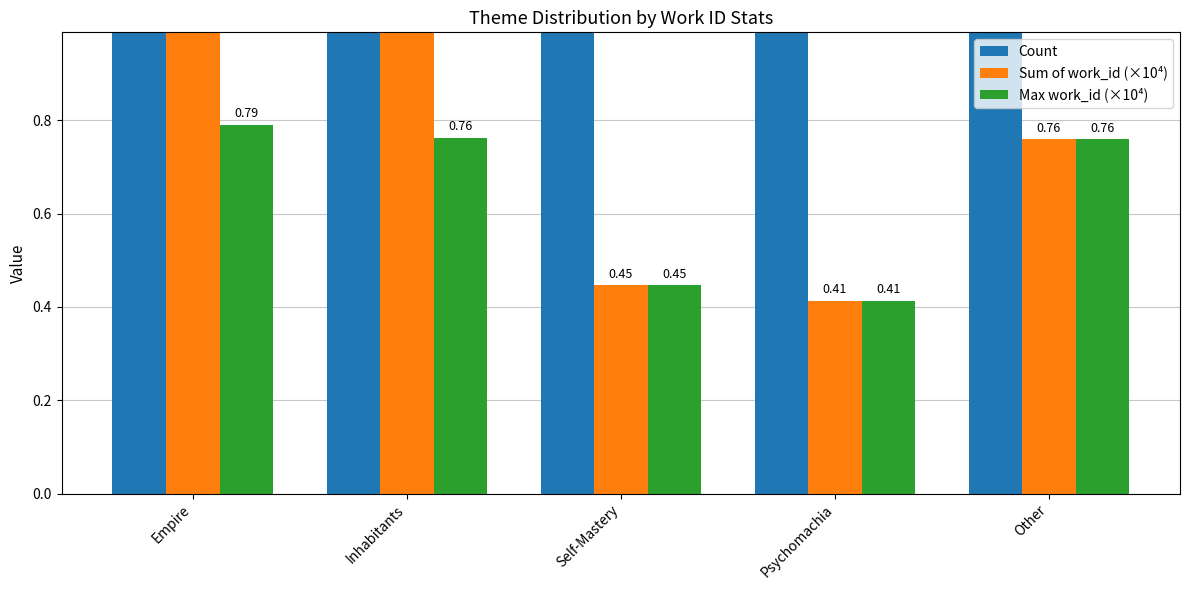

Is the value of Sum of work_id (×10⁴) at Empire greater than the value of Count at Other?

Yes